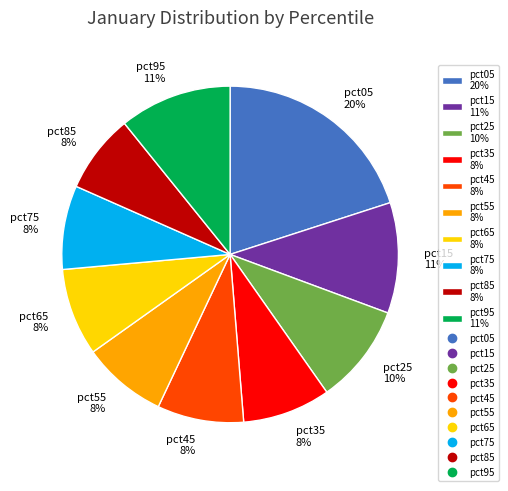

To the nearest percent, what portion does pct35 represent?

8%